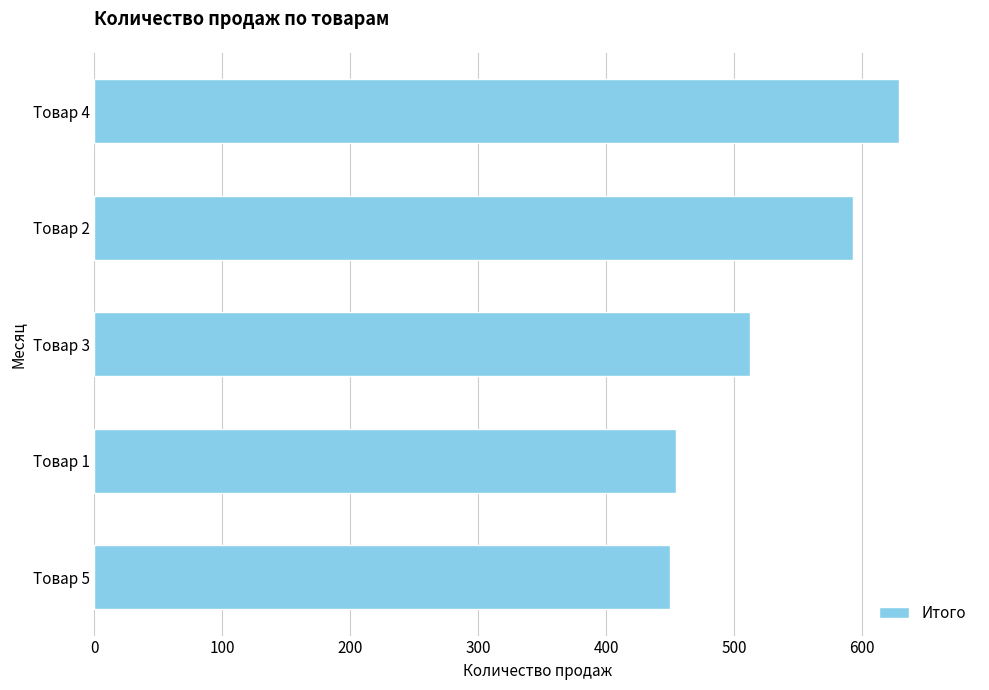

The value at Товар 1 is 454. True or false?

True